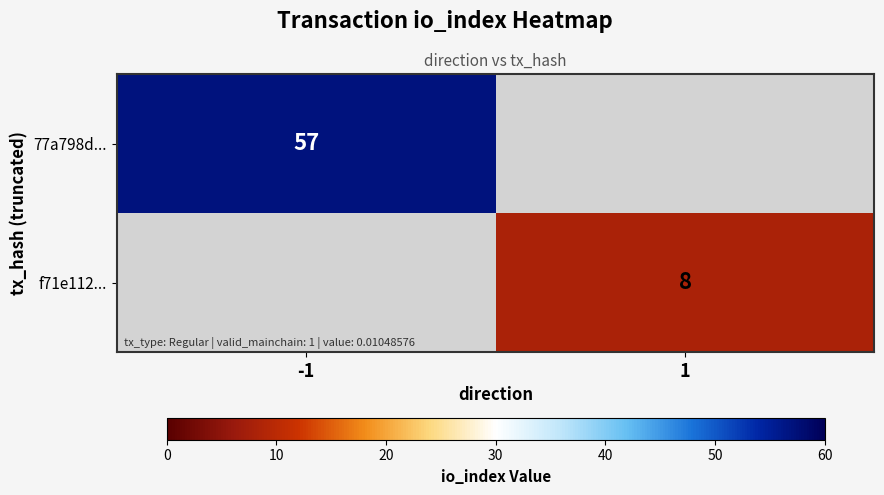

Is it true that 77a798d... equals 35 at -1?

False